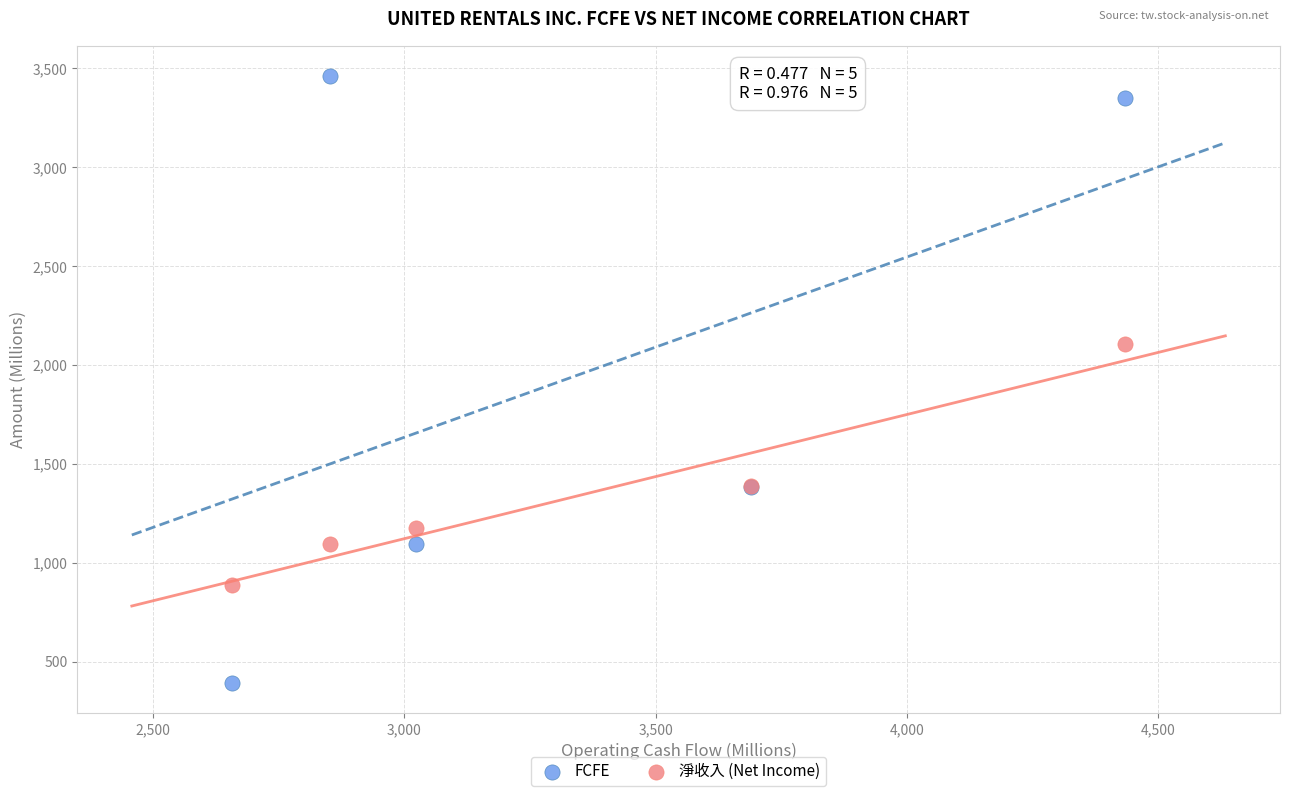

In the FCFE series, what Y value is closest to 1926?

1383